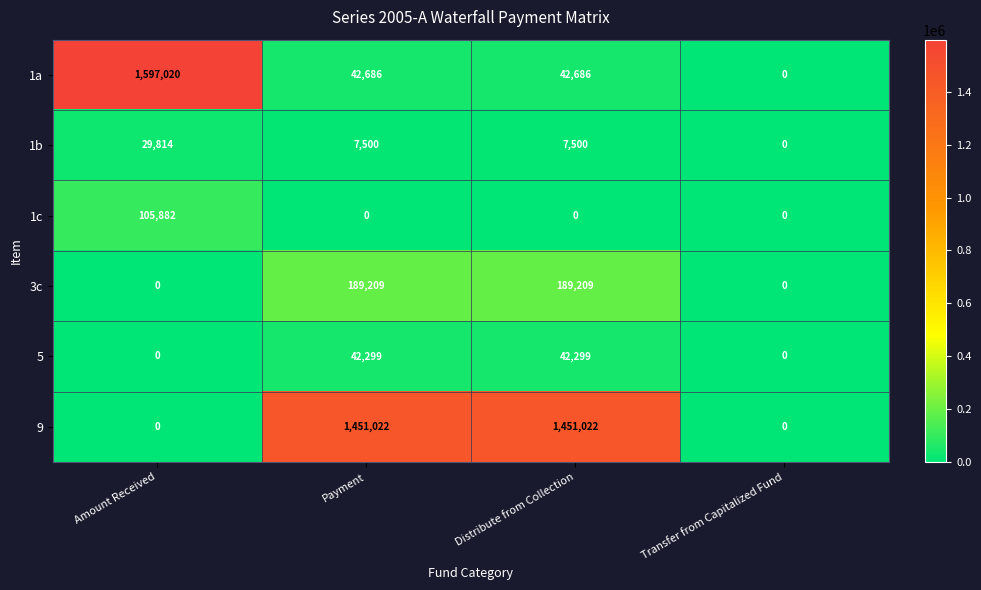

The value of 3c at Amount Received is 0. True or false?

True